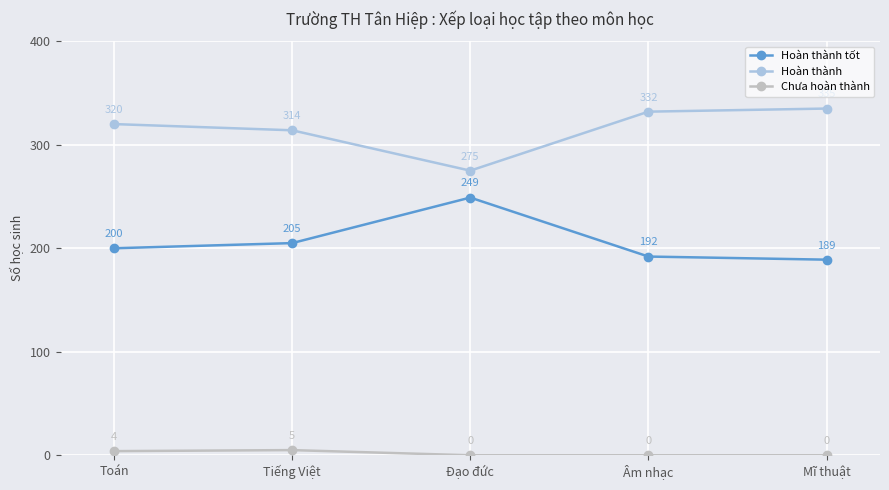

At how many categories does at least one series exceed 102?

5